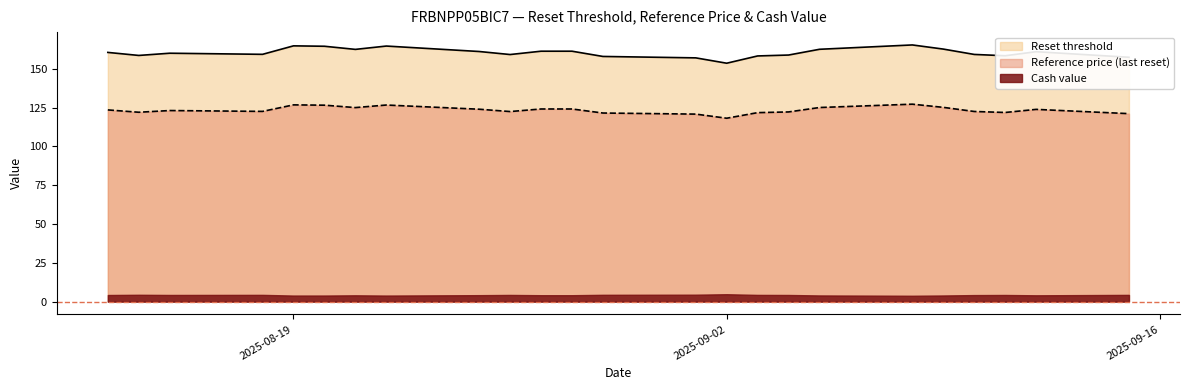

True or false: Reset threshold has a value of 296.2 at 2025-08-19.

False